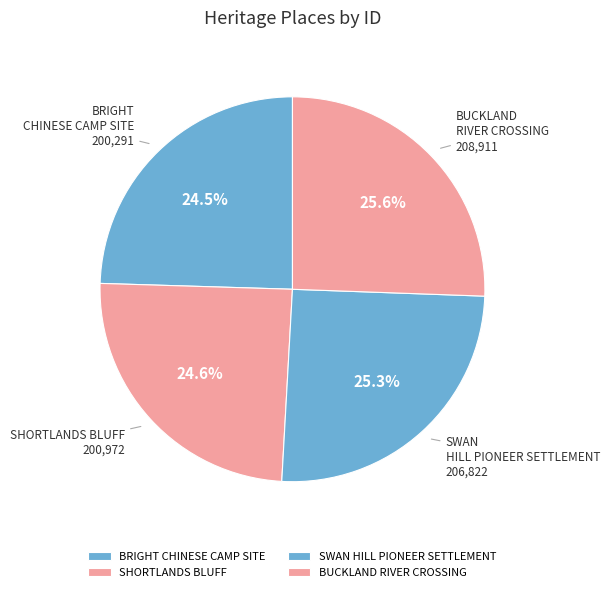

True or false: BUCKLAND RIVER CROSSING accounts for 20% of the total.

False